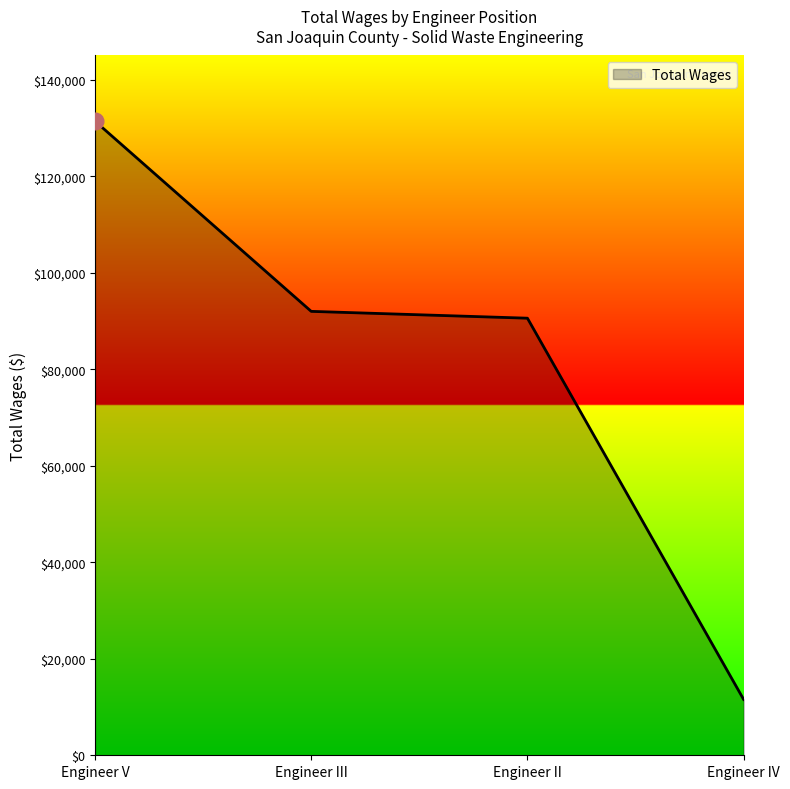

What is the maximum value shown in the chart?

131392